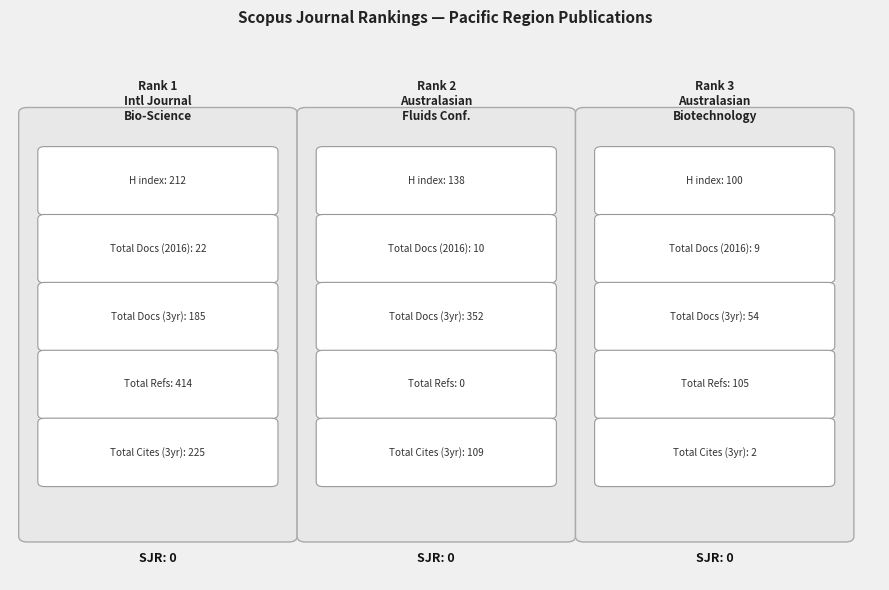

What is the value of the Total Refs. bar at the 3rd from the left?

105